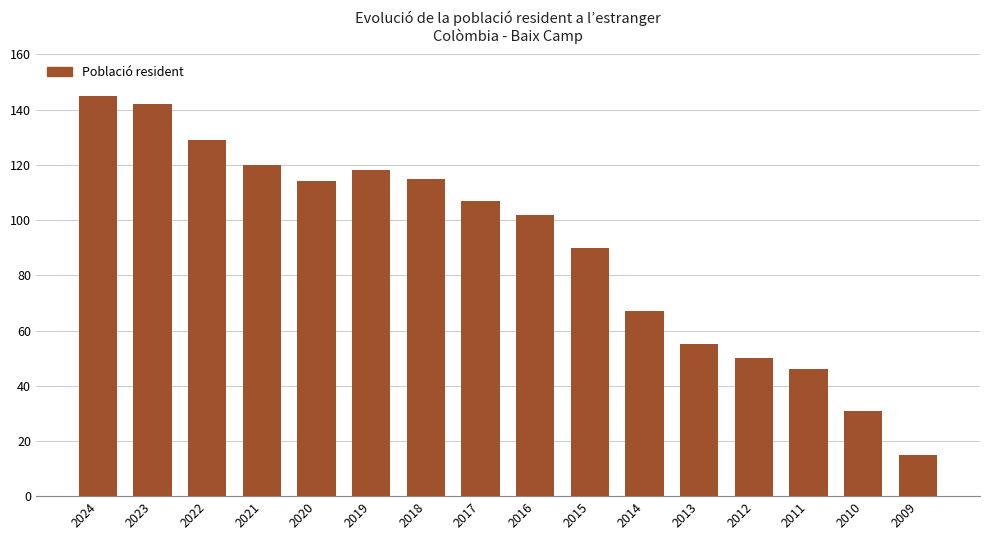

At which category does the chart reach its minimum across all series?

2009